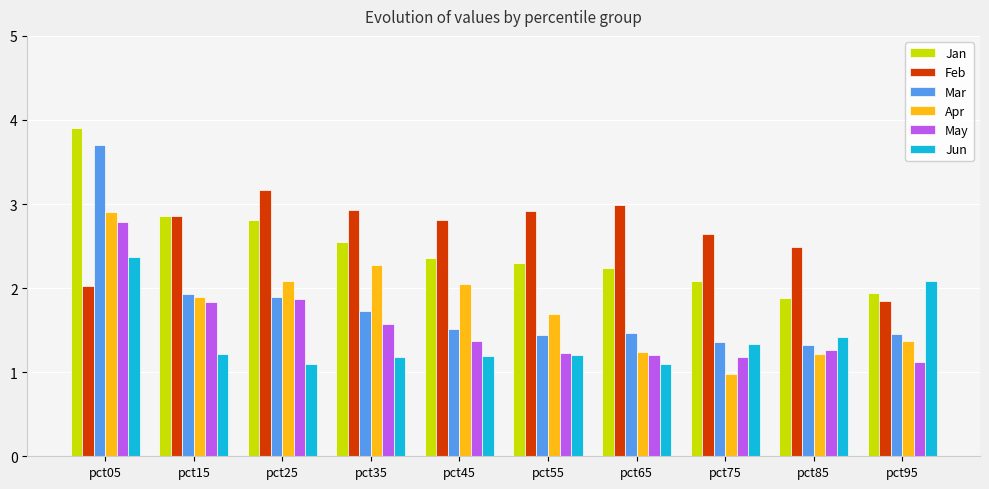

What is the sum of all Feb values?

26.7